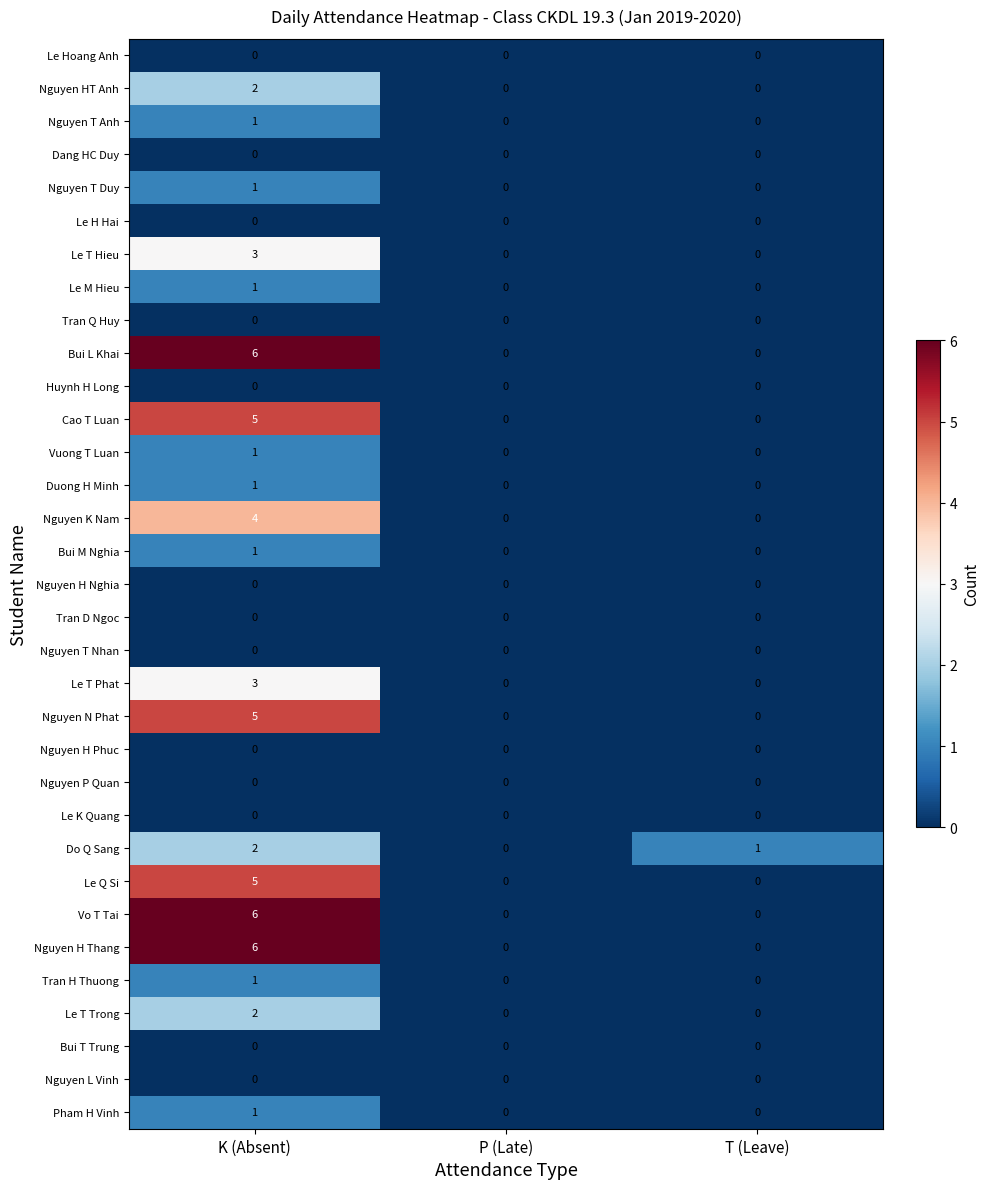

At which category is the sum across all series the highest?

K (Absent)